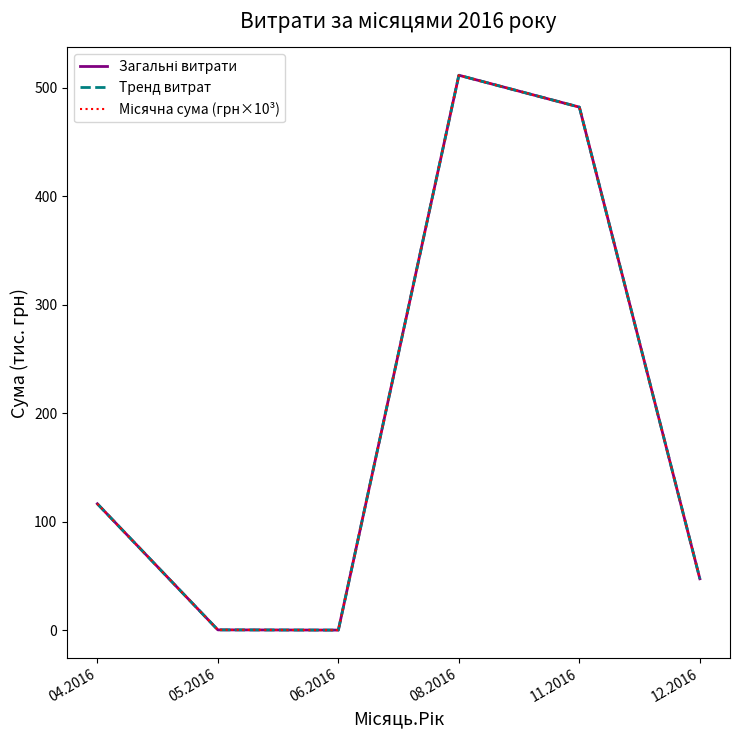

Reading right to left, list all the values displayed in this chart.

Загальні витрати: 12.2016=47.6	11.2016=482.3	08.2016=511.7	06.2016=0.3	05.2016=0.5	04.2016=116.7
Тренд витрат: 12.2016=47.6	11.2016=482.3	08.2016=511.7	06.2016=0.3	05.2016=0.5	04.2016=116.7
Місячна сума (грн×10³): 12.2016=47.6	11.2016=482.3	08.2016=511.7	06.2016=0.3	05.2016=0.5	04.2016=116.7